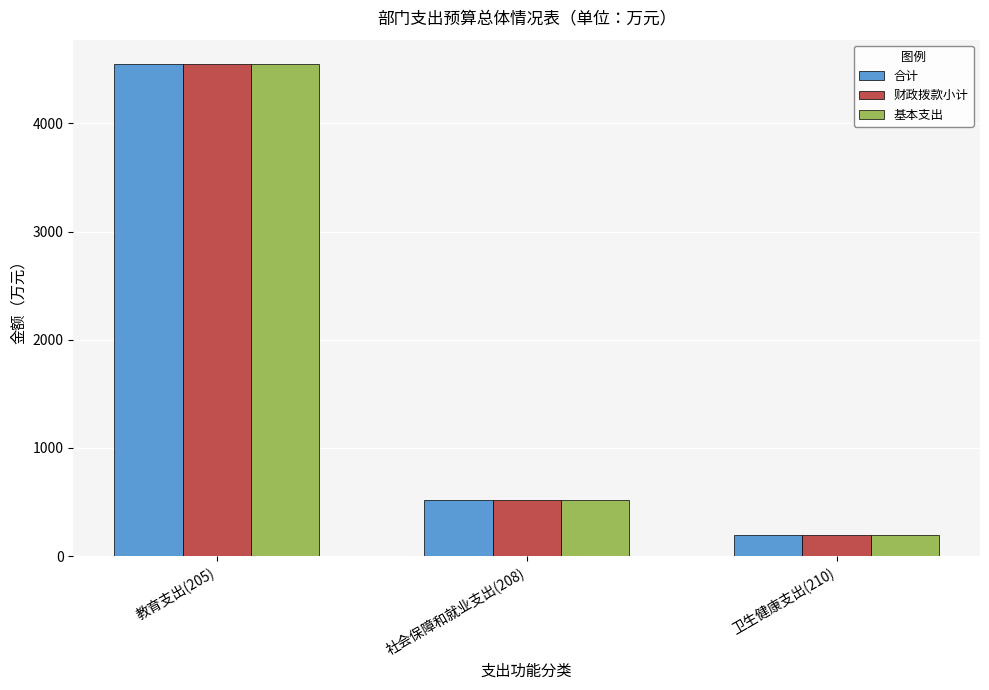

At which label does 基本支出 reach its peak?

教育支出(205)